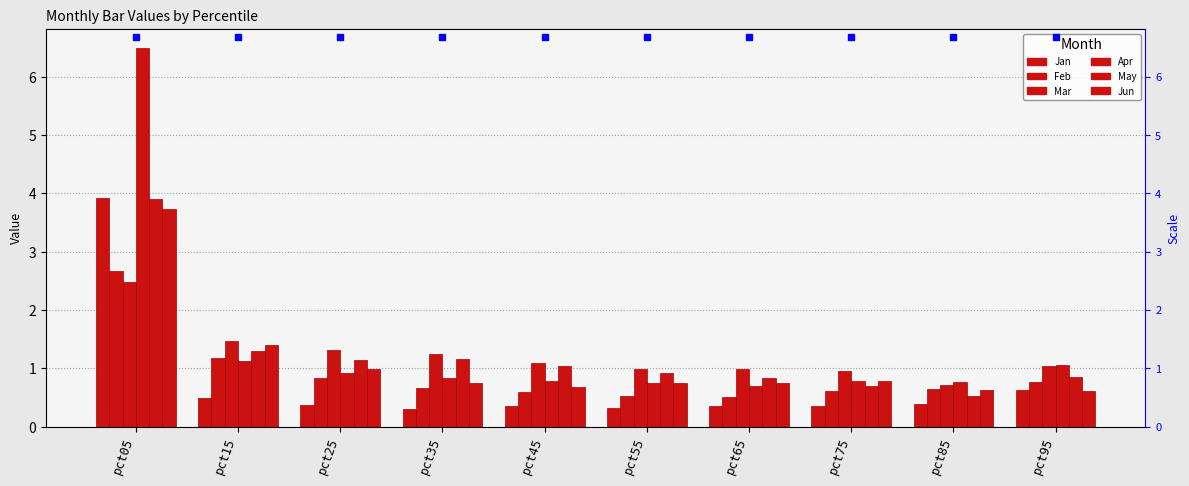

What is the value of the May bar at the 1st from the left?

3.9